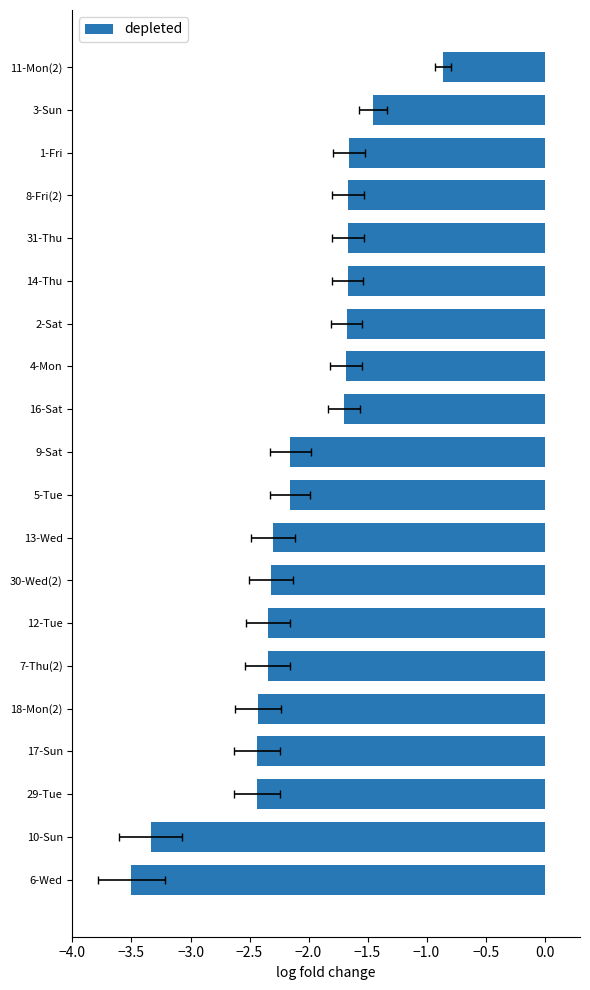

How many values are below -2?

11